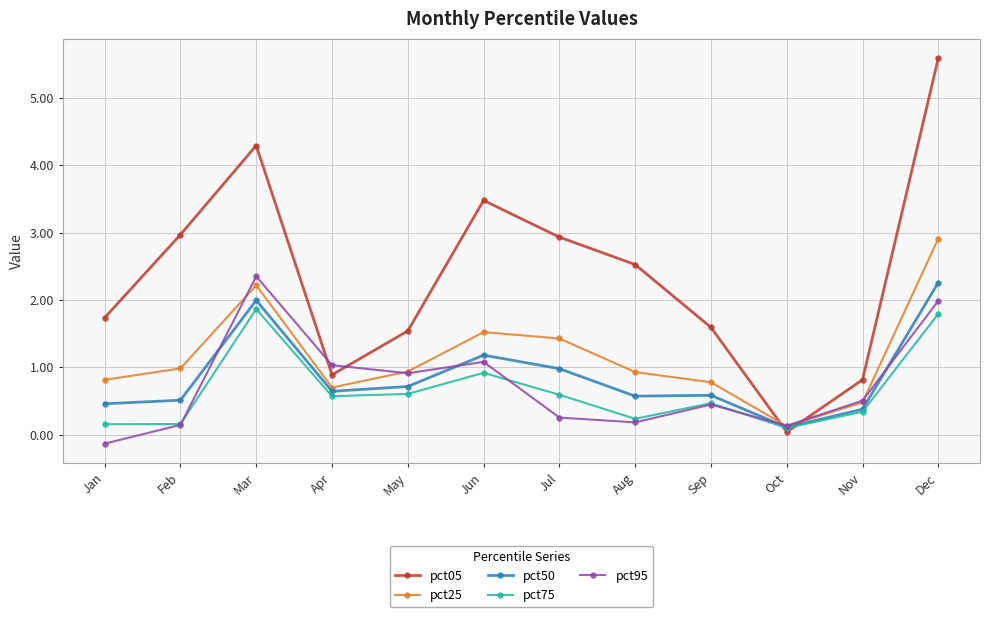

What is the spread (max minus min) of values at Nov?

0.5